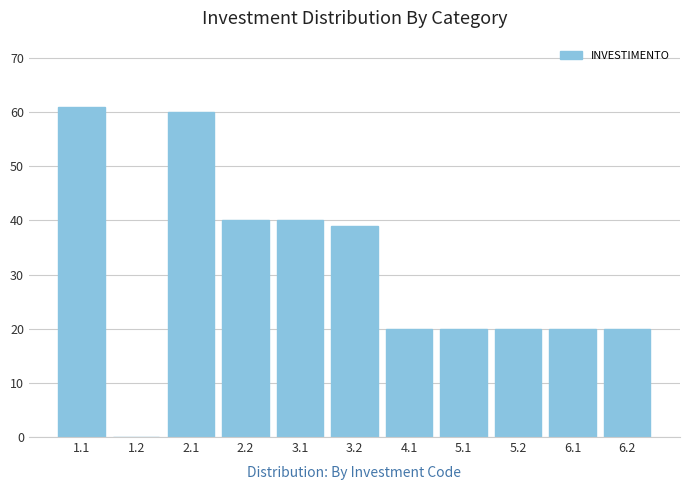

Reading left to right, extract all data points from this chart.

1.1=61	1.2=0	2.1=60	2.2=40	3.1=40	3.2=39	4.1=20	5.1=20	5.2=20	6.1=20	6.2=20